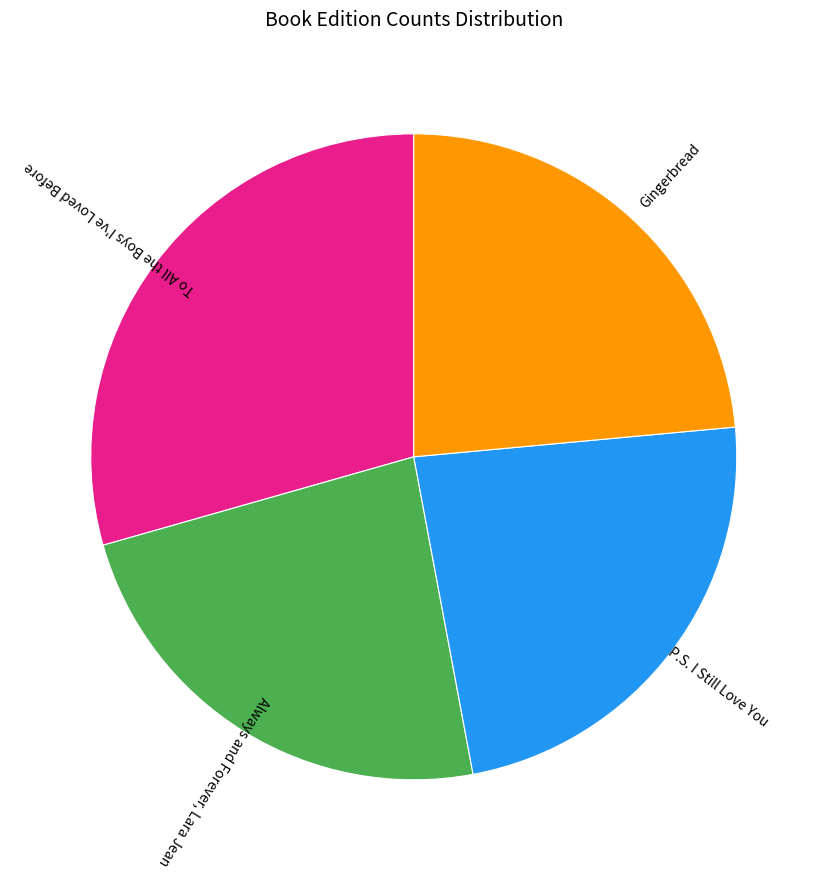

What is the ratio of the value at Gingerbread to the value at To All the Boys I've Loved Before?

0.8